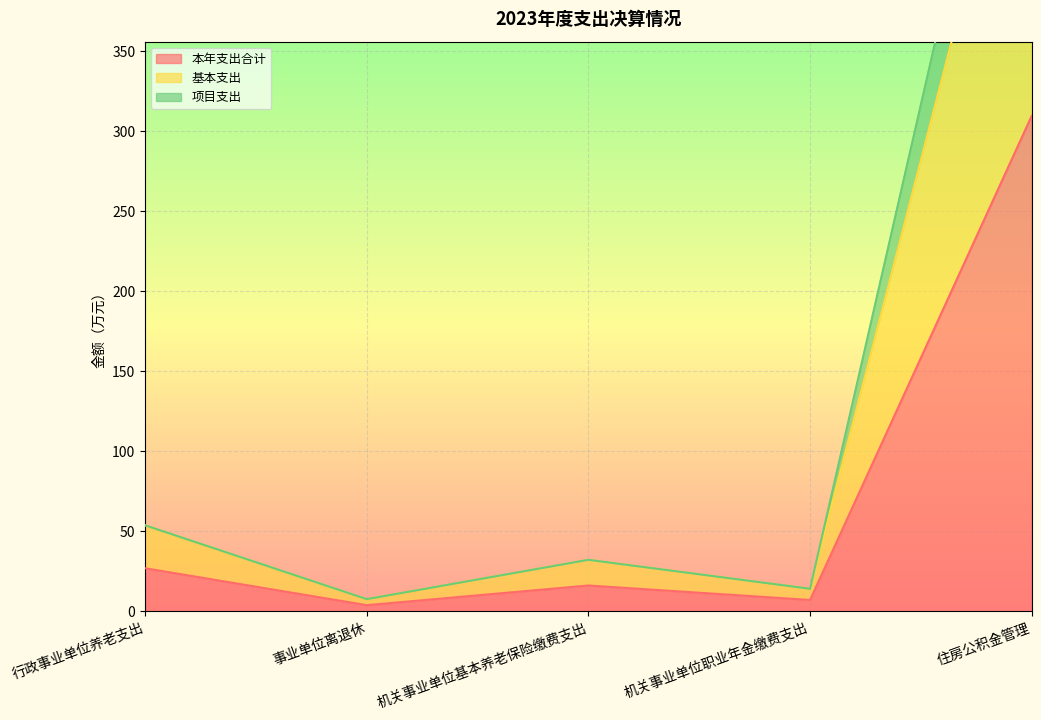

At how many categories does at least one series exceed 527?

1